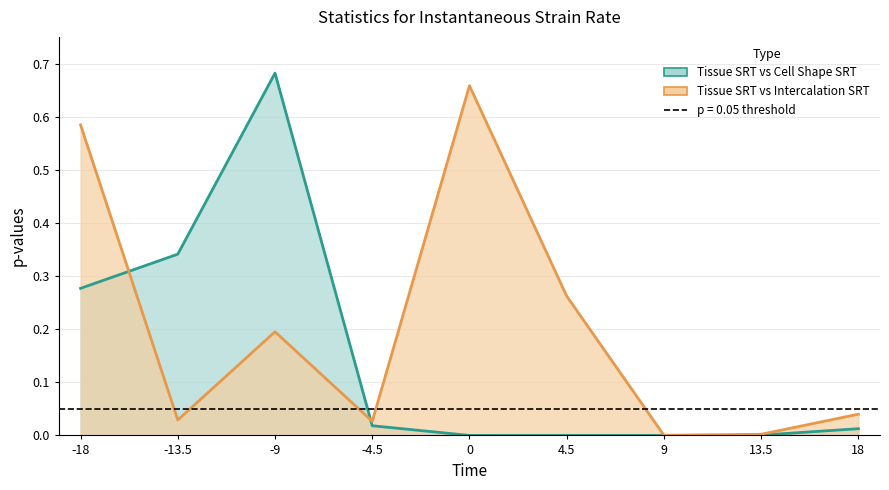

What is the total value across all series at 0?

0.7